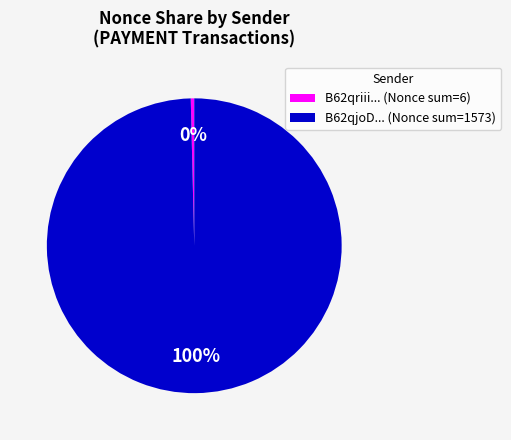

The B62qriii... (Nonce sum=6) slice represents 0% of the pie. True or false?

True